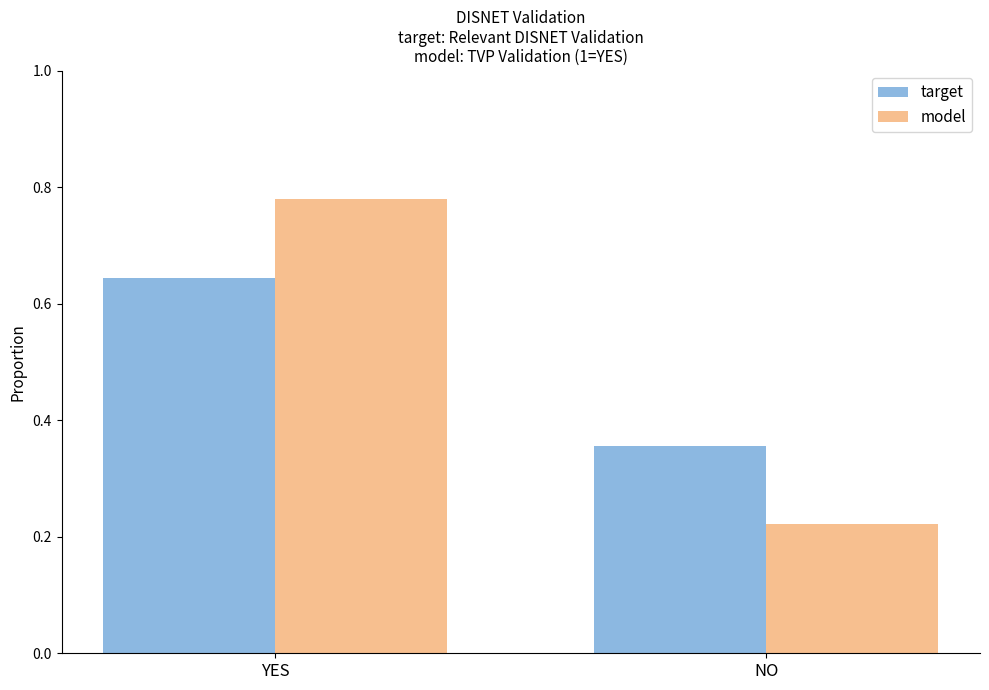

What is the average value of the model series?

0.5